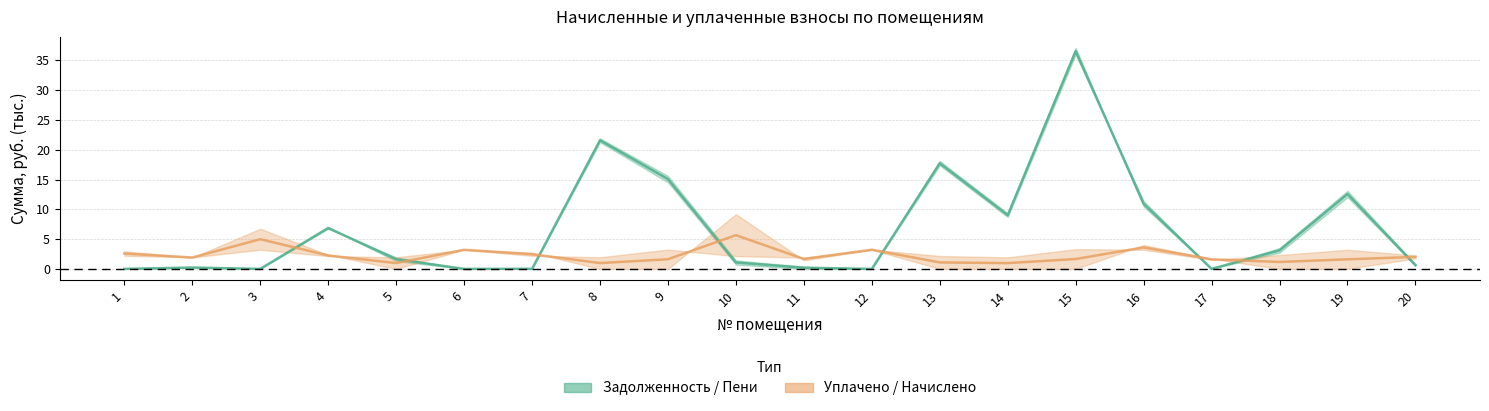

True or false: Задолженность / Пени (среднее) has more than 0 interior local peaks.

True